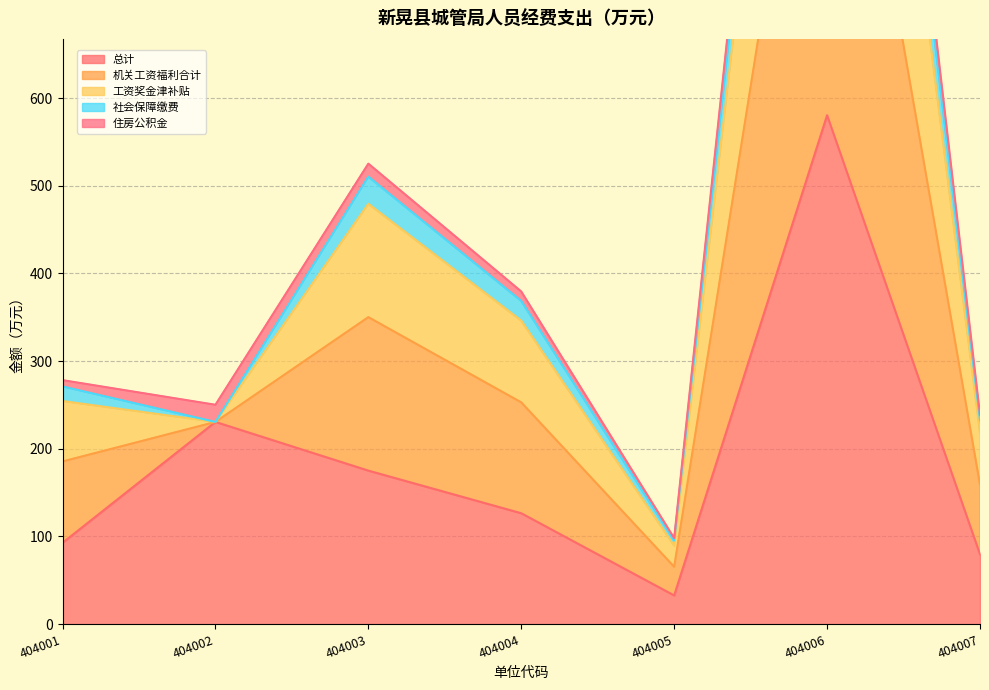

What is the smallest value displayed?

32.7